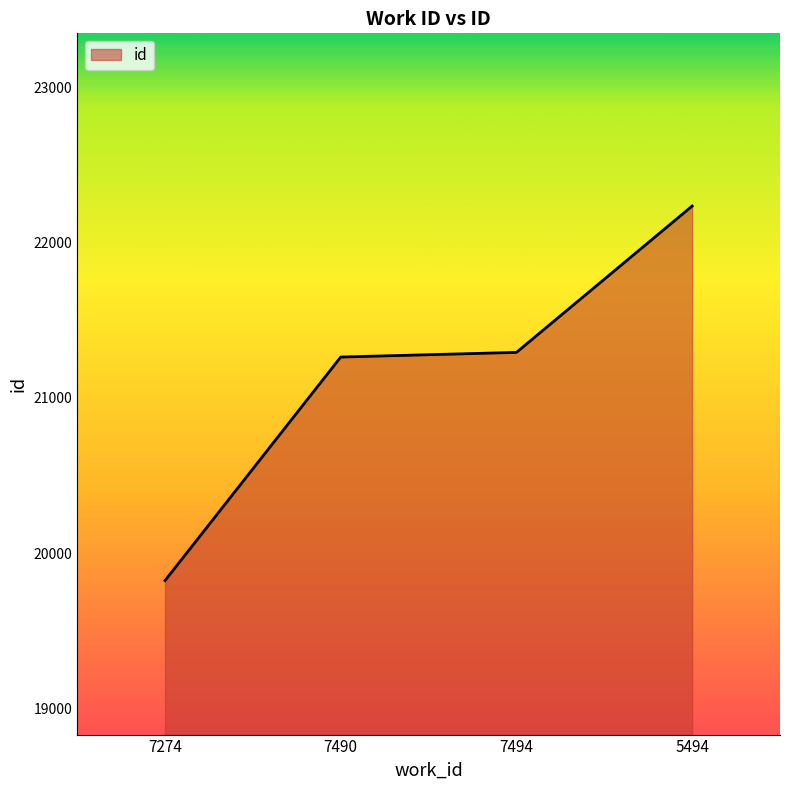

The chart shows a value of 6706 at 7274. True or false?

False